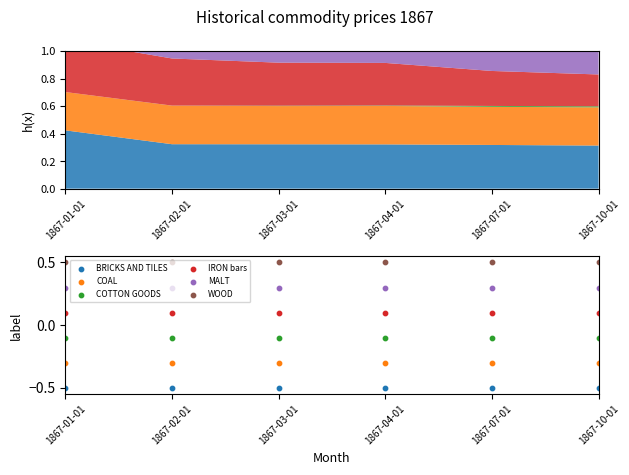

Which series has the widest spread of Y values?

BRICKS AND TILES